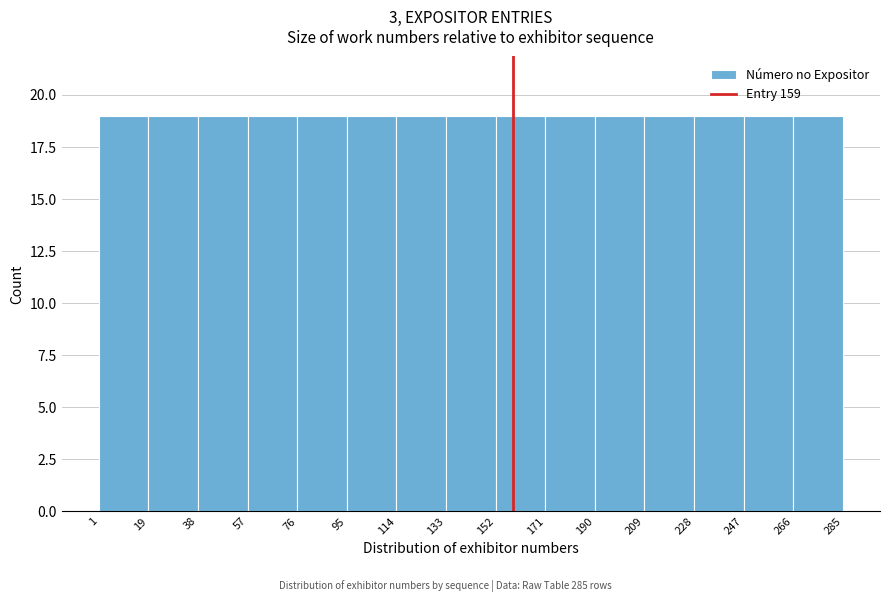

Reading left to right, list every bar in this chart as the range it spans on the x-axis followed by its height. The values are not printed on the chart, so give them approximately, as read against the axis.

1 to 19: 19
19 to 38: 19
38 to 57: 19
57 to 76: 19
76 to 95: 19
95 to 114: 19
114 to 133: 19
133 to 152: 19
152 to 171: 19
171 to 190: 19
190 to 209: 19
209 to 228: 19
228 to 247: 19
247 to 266: 19
266 to 285: 19